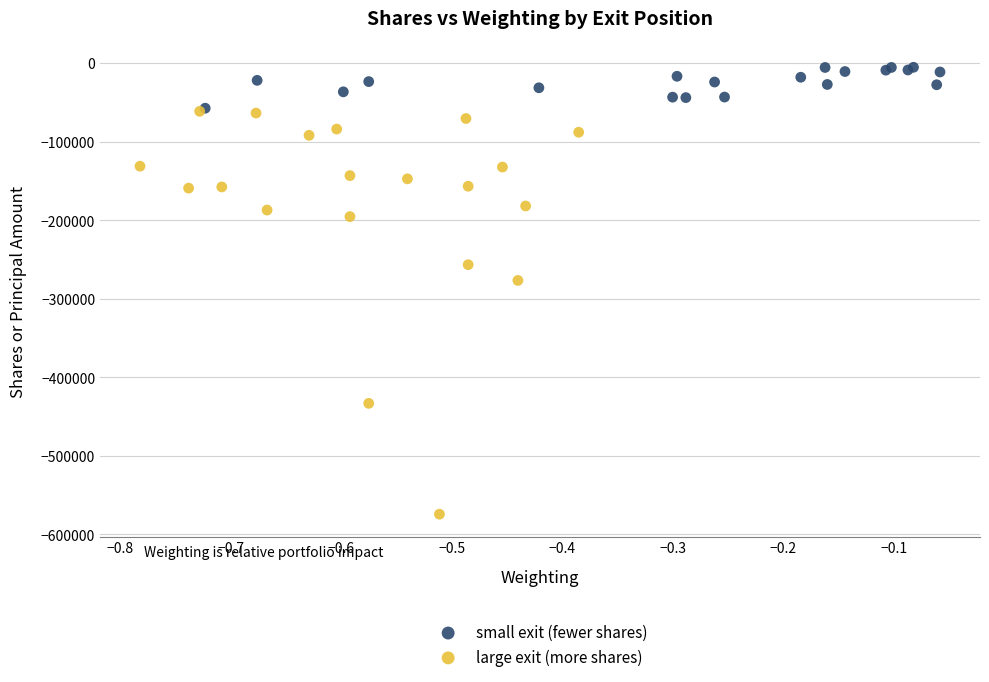

Which series has the largest Y range (max minus min)?

large exit (more shares)